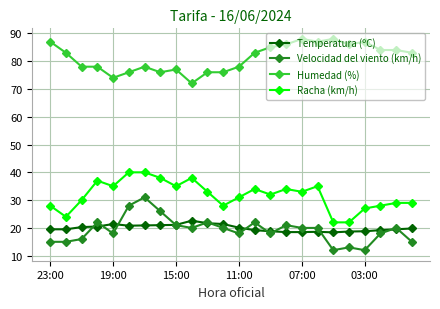

What is the value of the Humedad (%) point at the 3rd from the left?

78.0